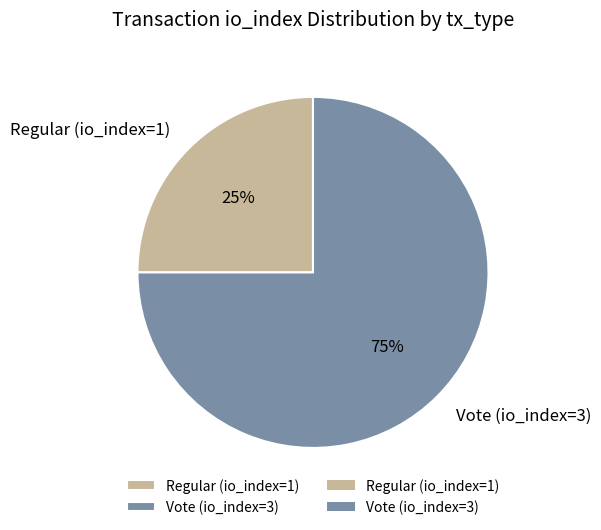

Approximately how many times larger is the value at Vote (io_index=3) compared to Regular (io_index=1)?

3.0